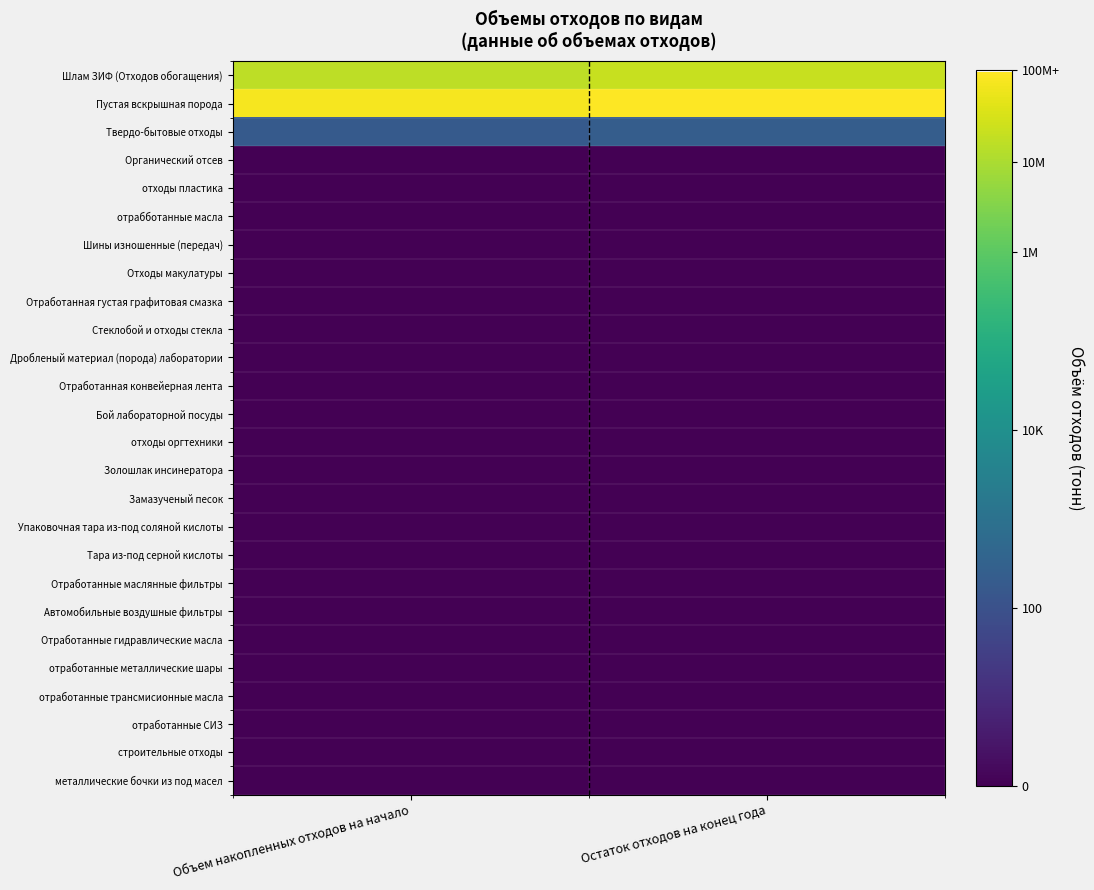

Between Объем накопленных отходов на начало and Остаток отходов на конец года, which is larger?

Остаток отходов на конец года